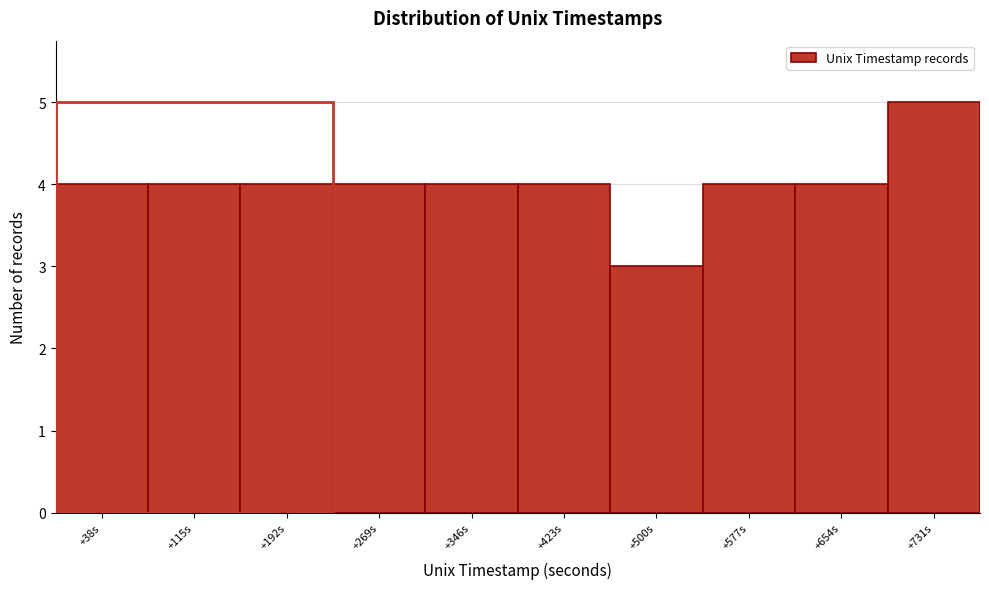

Reading left to right, what are all the values shown in this chart?

4	4	4	4	4	4	3	4	4	5